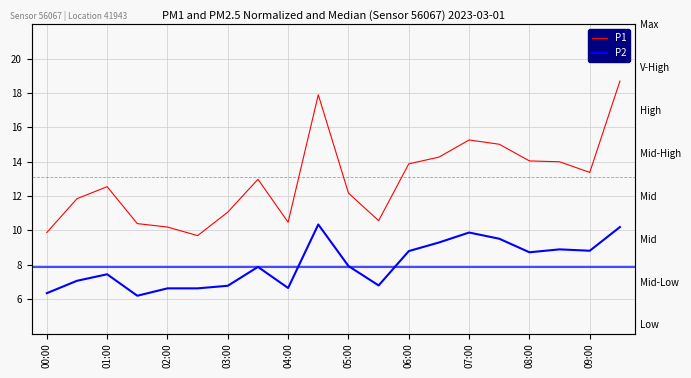

At which category is the sum across all series the highest?

19